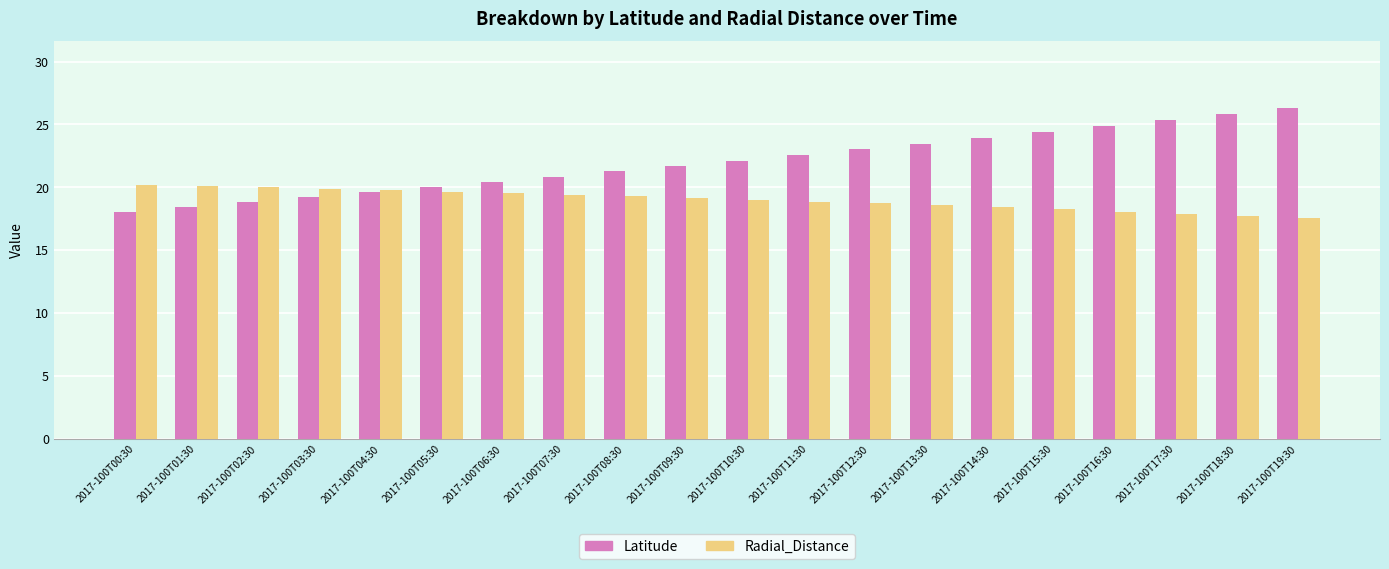

List the series in order of their overall mean, lowest first.

Radial_Distance, Latitude